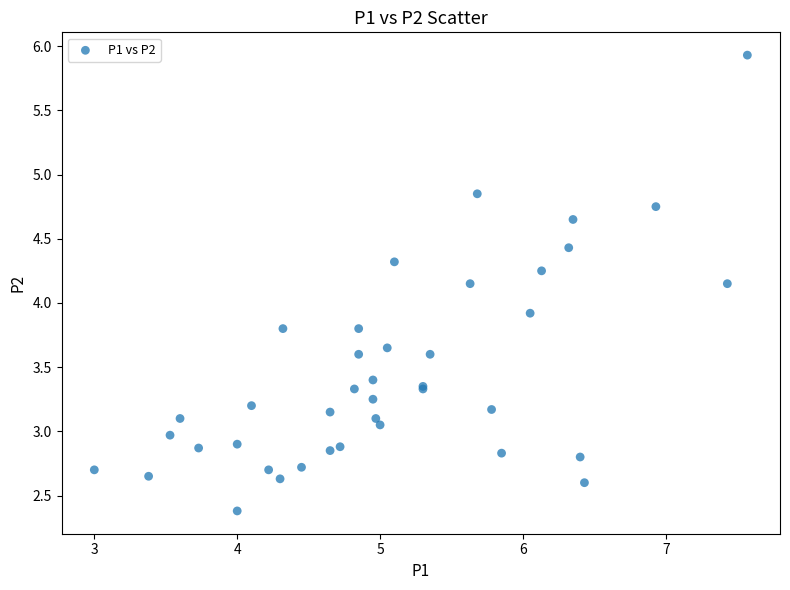

What Y value in the scatter plot is closest to 4?

3.9